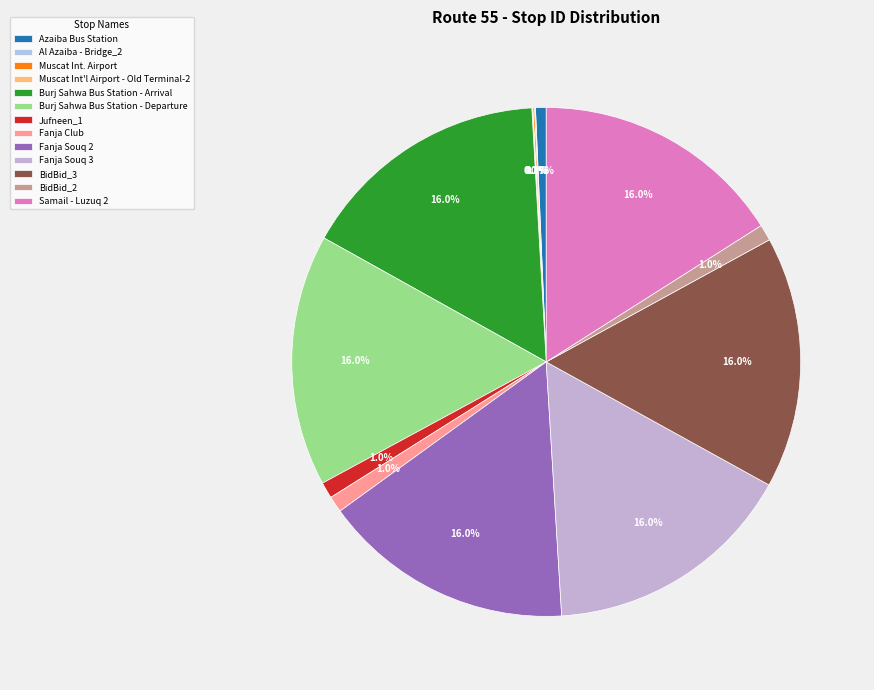

Is Muscat Int. Airport the majority of the pie?

No